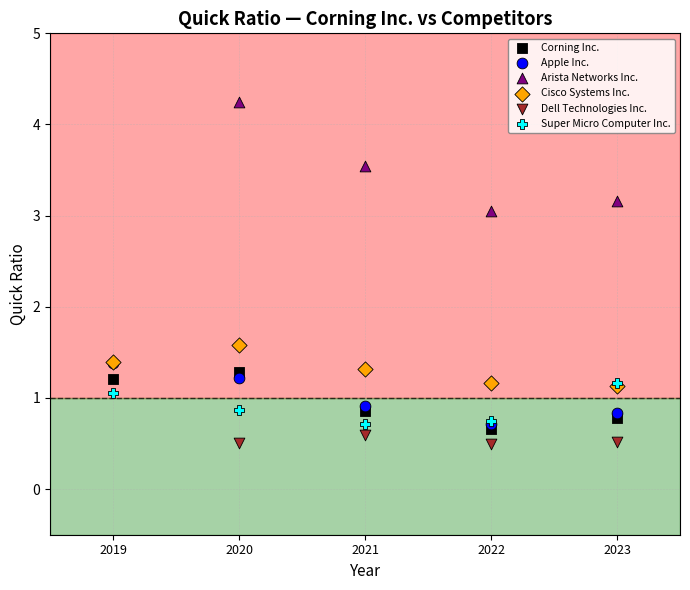

Which series reaches the maximum Y coordinate?

Arista Networks Inc.